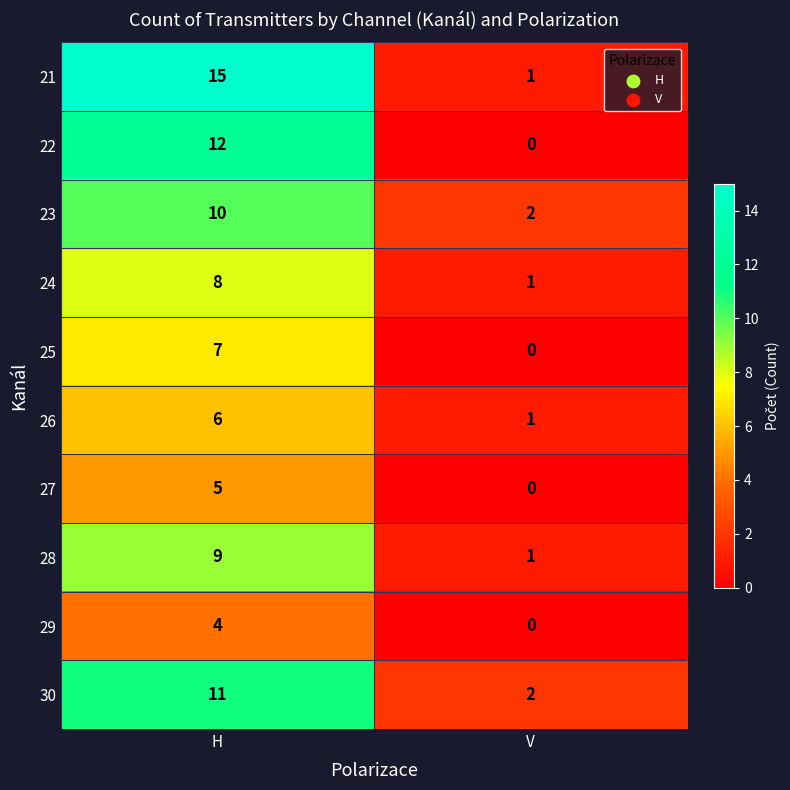

What is the difference between the highest and lowest values at V?

2